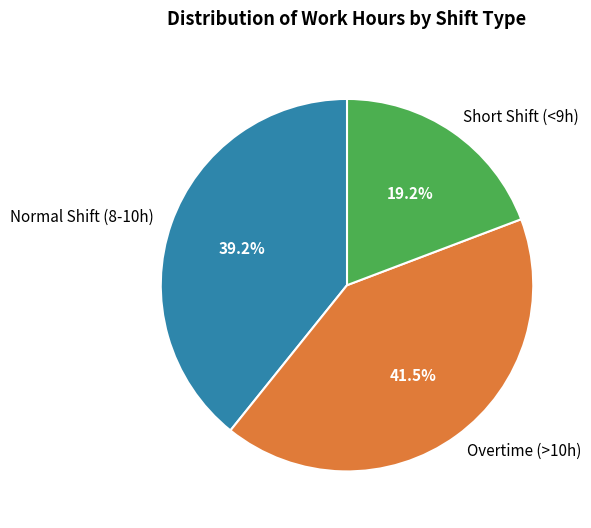

Rank the categories by value from lowest to highest.

Short Shift (<9h), Normal Shift (8-10h), Overtime (>10h)